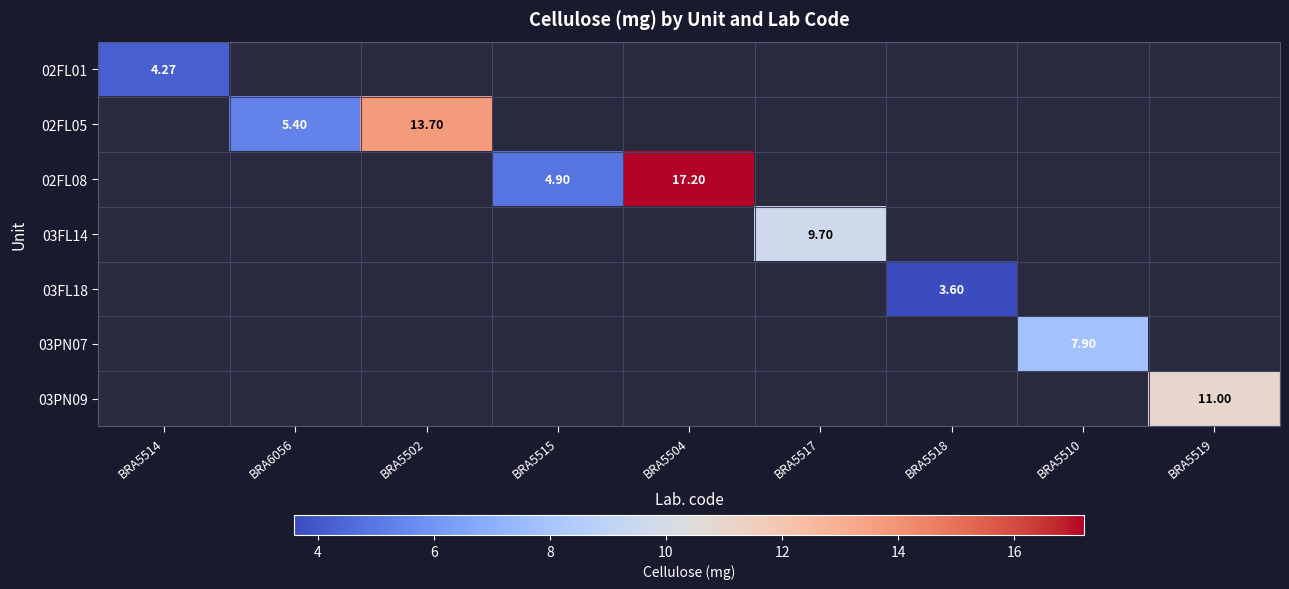

The value of 02FL08 at BRA5515 is 1.8. True or false?

False